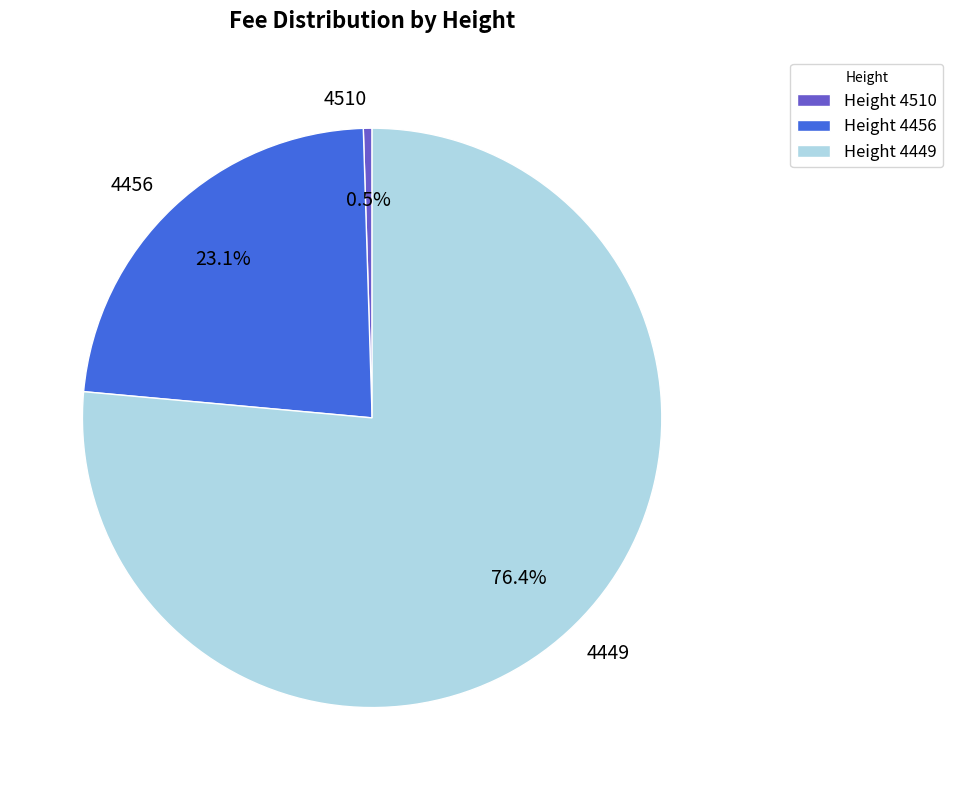

To the nearest percent, what is the difference between the largest and smallest slice percentages?

76%